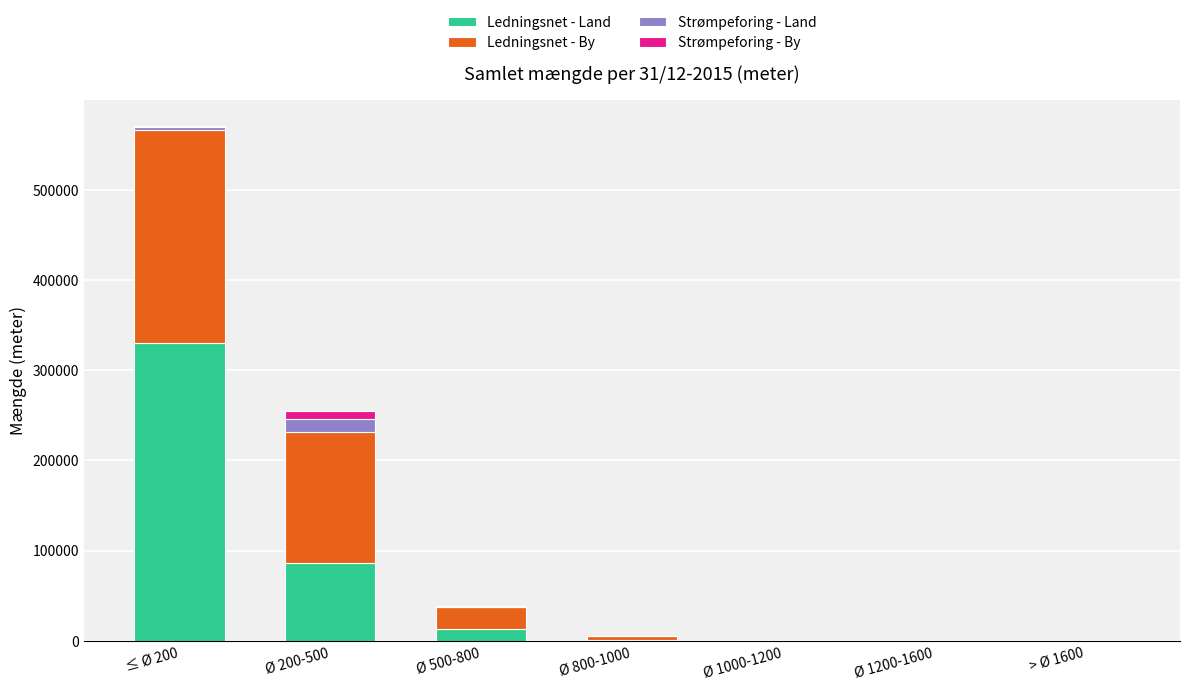

What is the sum of all Ledningsnet - Land values?

430742.0